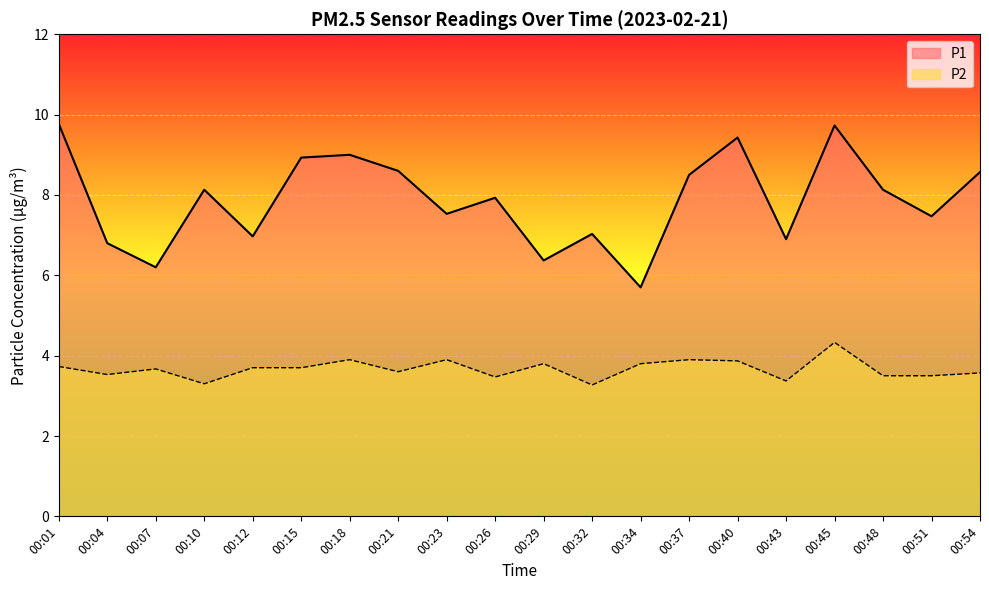

List the labels in order of P1 value, smallest first.

00:34, 00:07, 00:29, 00:04, 00:43, 00:12, 00:32, 00:51, 00:23, 00:26, 00:10, 00:48, 00:37, 00:54, 00:21, 00:15, 00:18, 00:40, 00:45, 00:01